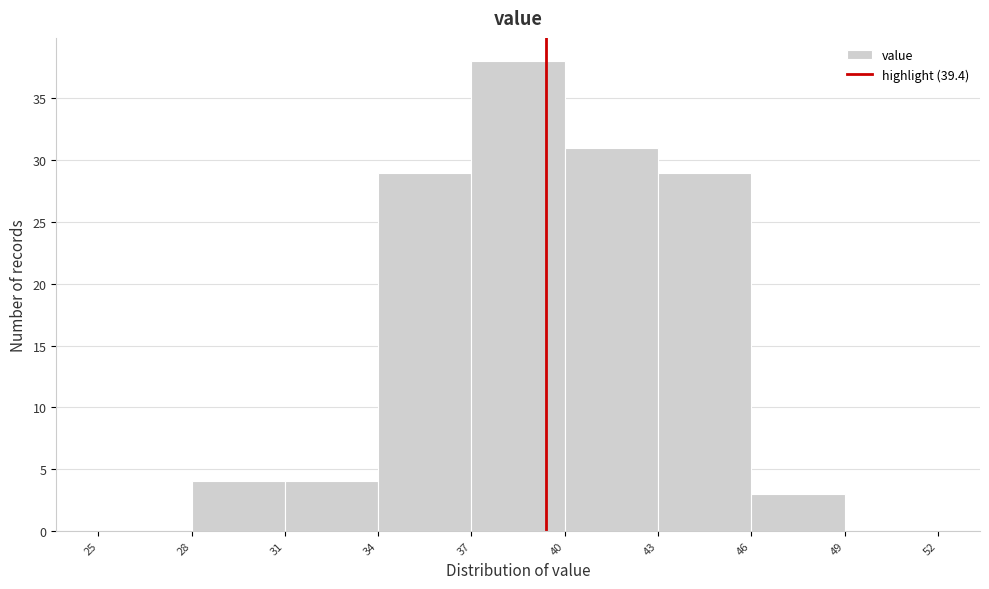

Which range on the x-axis has the tallest bar?

37 to 40